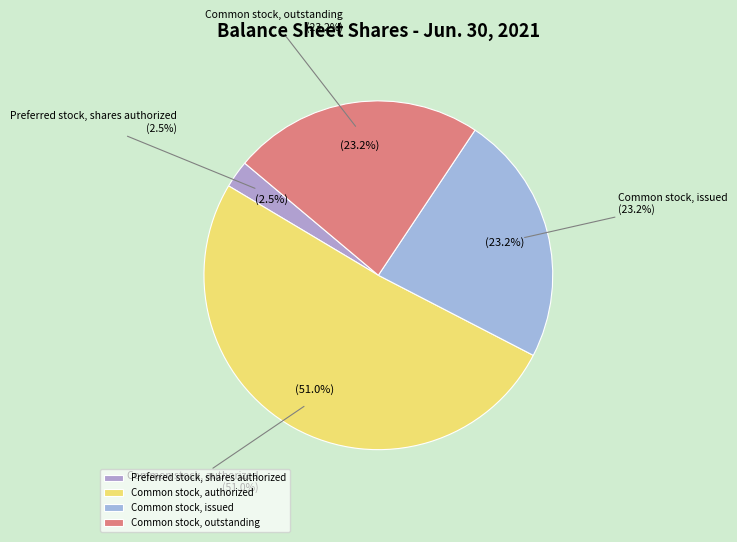

Do Common stock, outstanding and Preferred stock, shares issued together represent more than half of the pie?

No